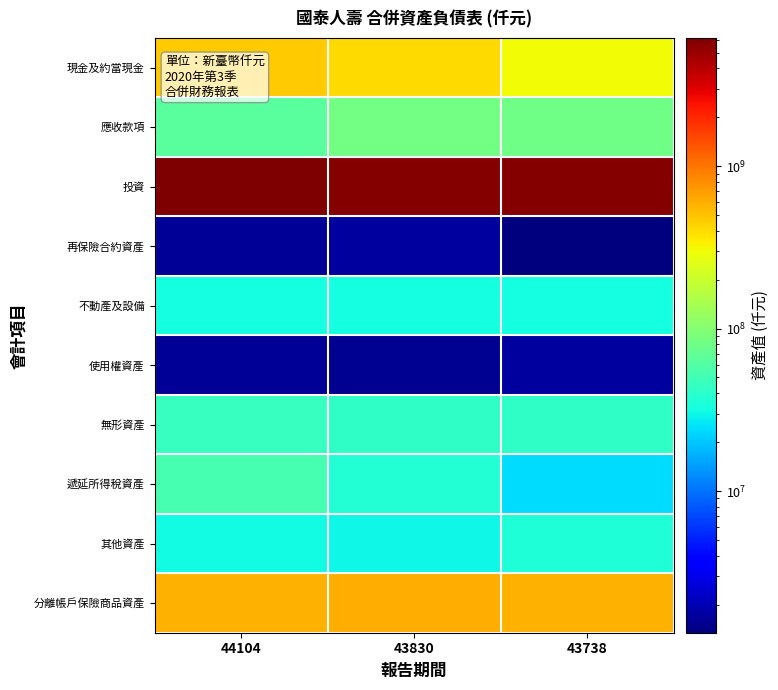

List the series in order of their peak value, highest first.

投資, 分離帳戶保險商品資產, 現金及約當現金, 應收款項, 遞延所得稅資產, 無形資產, 其他資產, 不動產及設備, 再保險合約資產, 使用權資產